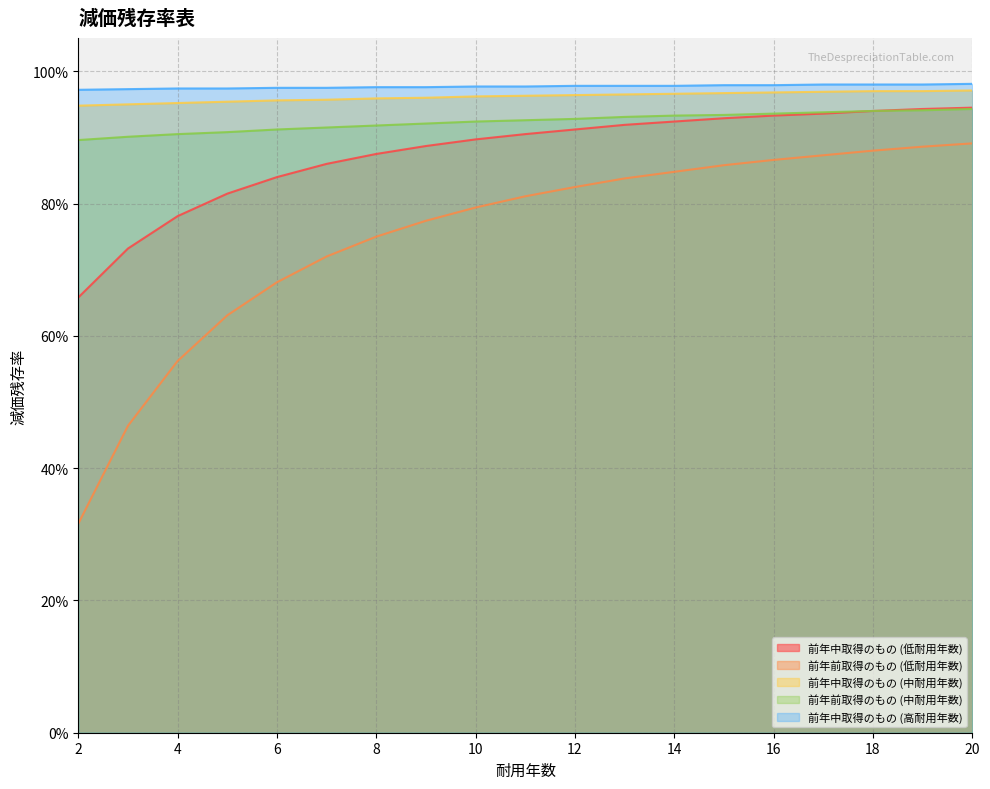

True or false: 前年中取得のもの (低耐用年数) has a value of 0.7 at 3.

True